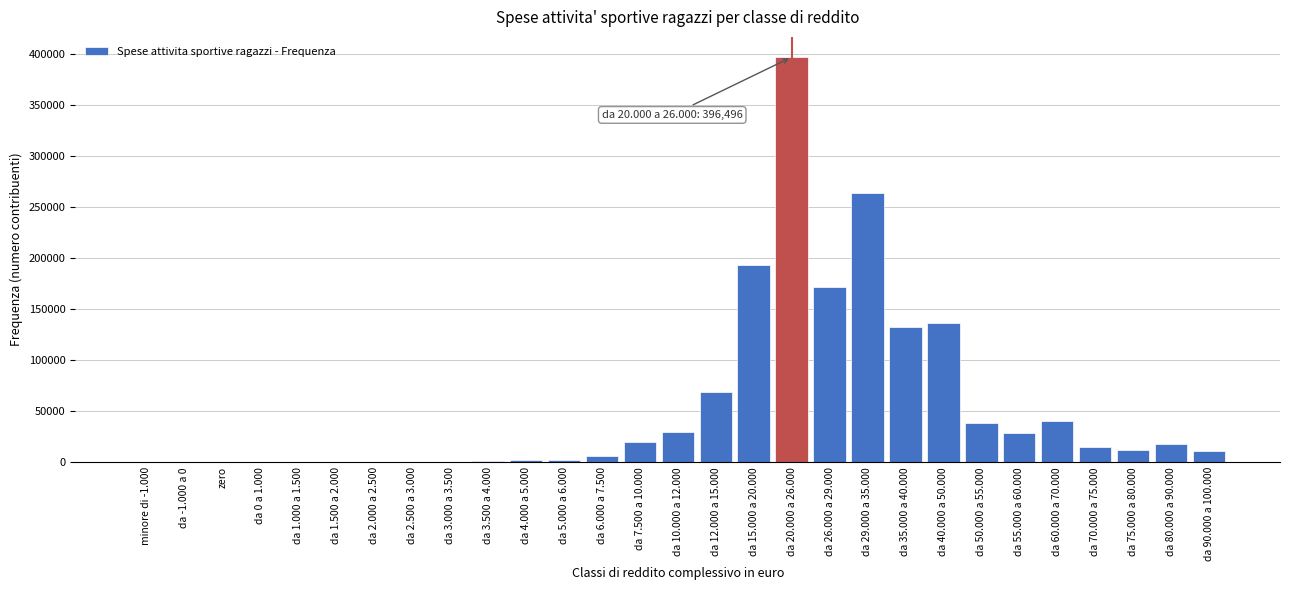

At which label is the value closest to 198248?

da 15.000 a 20.000